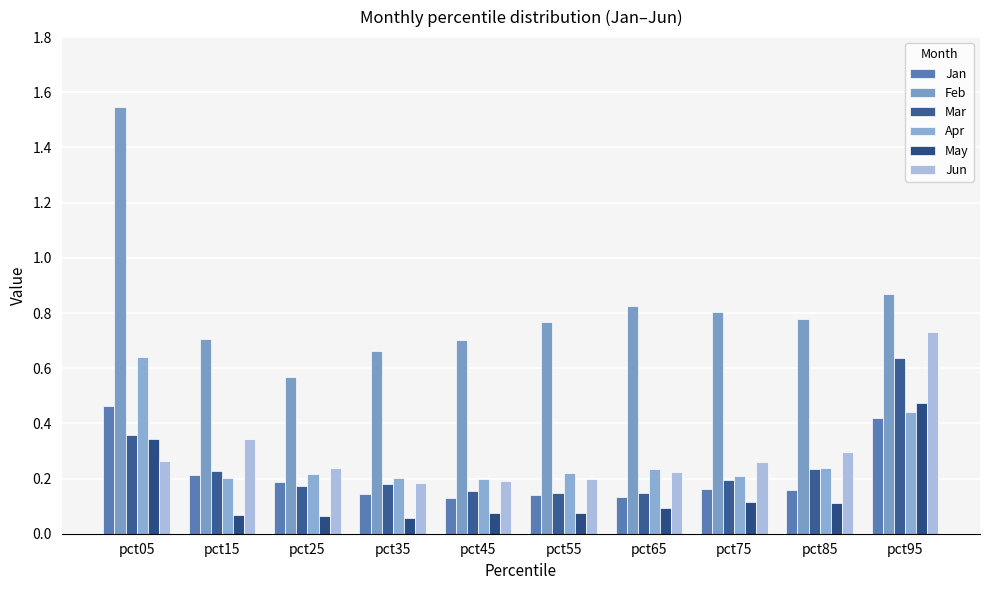

What value does the Jun series have at pct75?

0.3